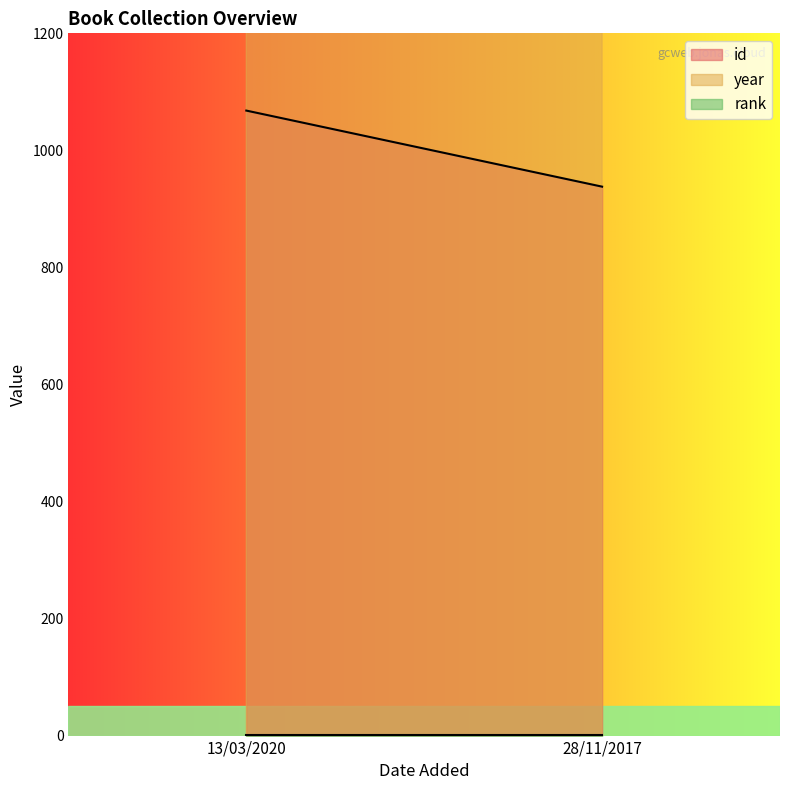

What is the sum of all rank values?

2